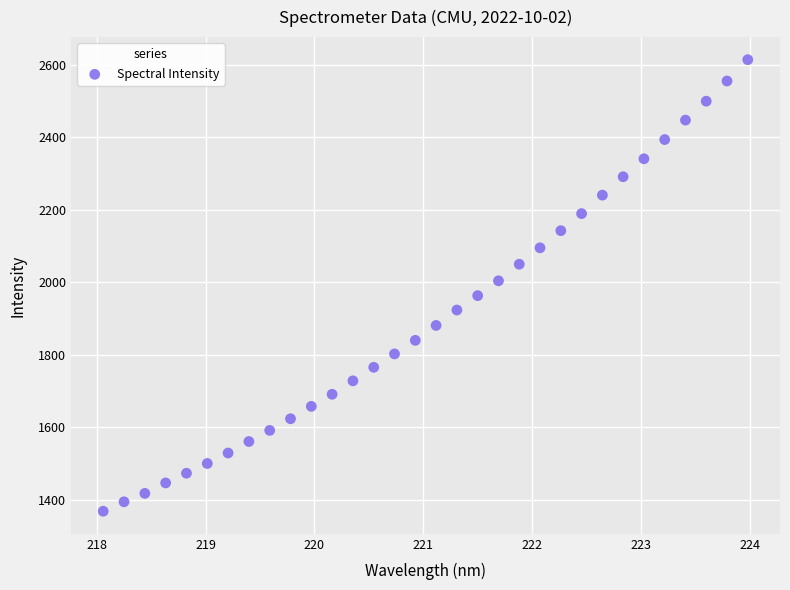

What is the range of X values (max minus min)?

5.9